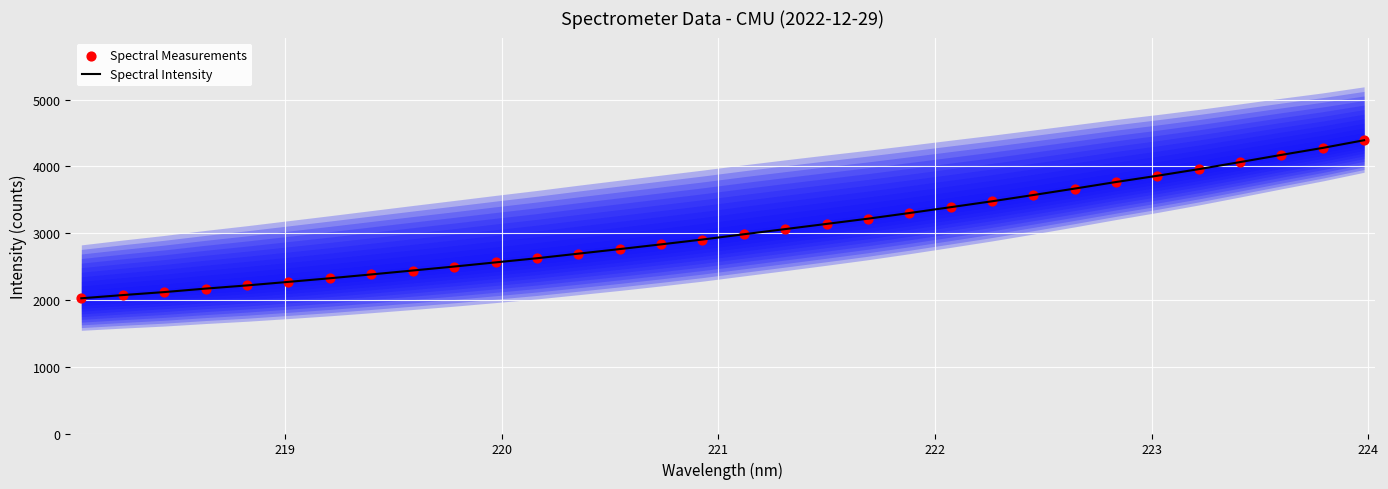

What is the maximum value for Spectral Intensity?

4393.2